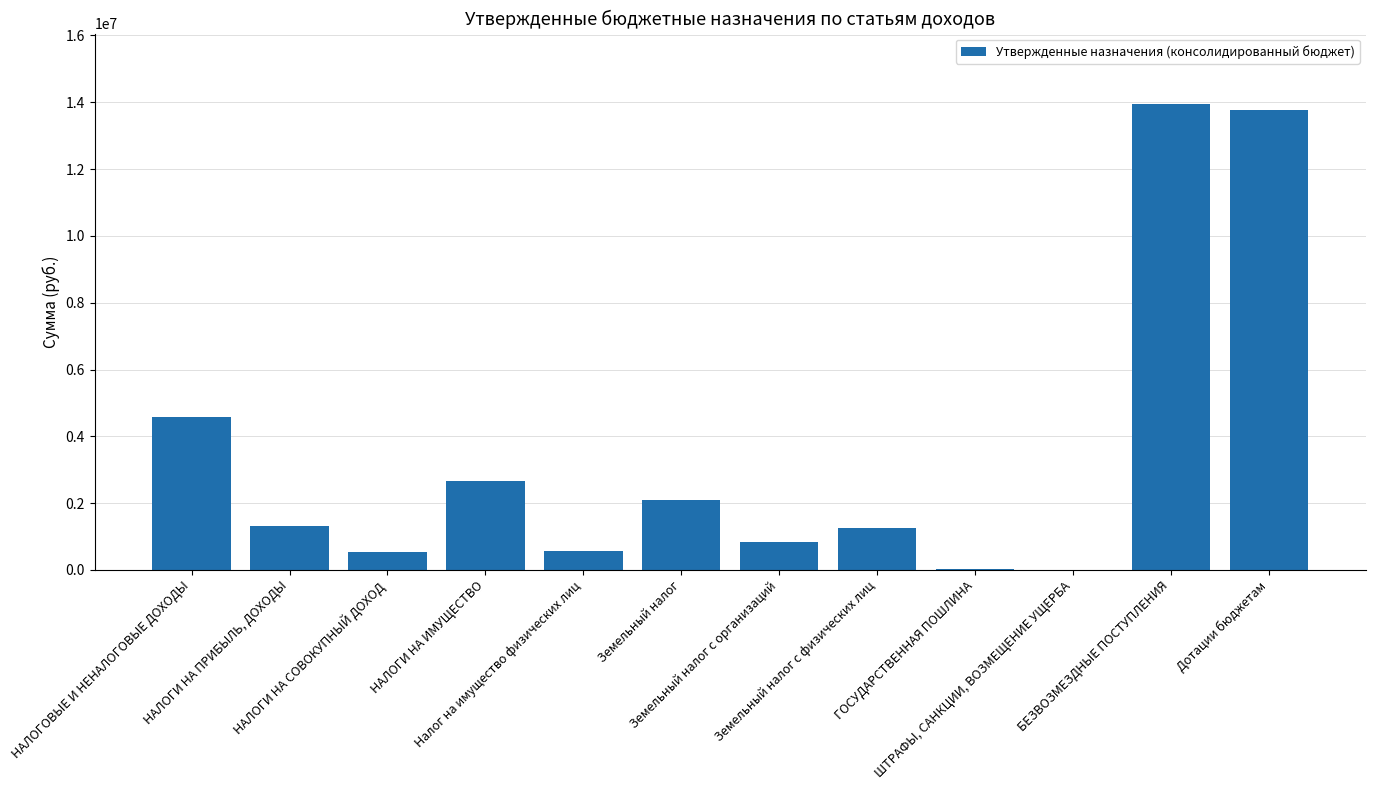

What is the maximum value shown in the chart?

13959700